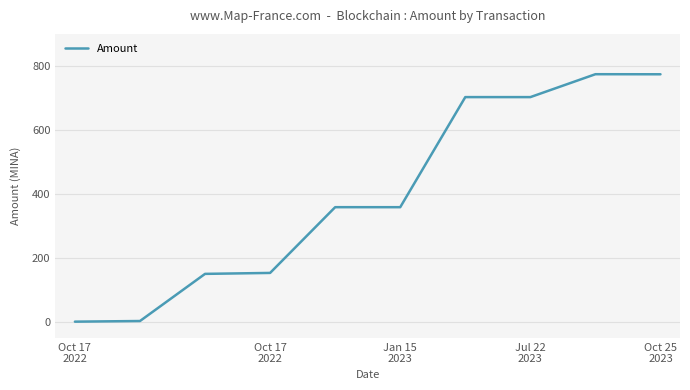

What is the maximum value shown in the chart?

774.0